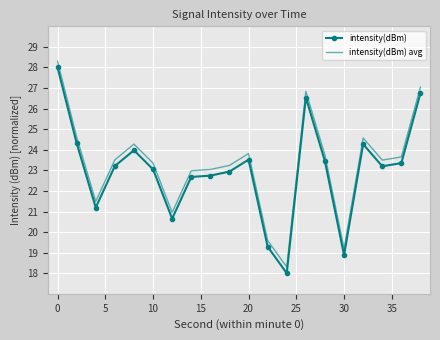

How many categories are shown in the chart?

20